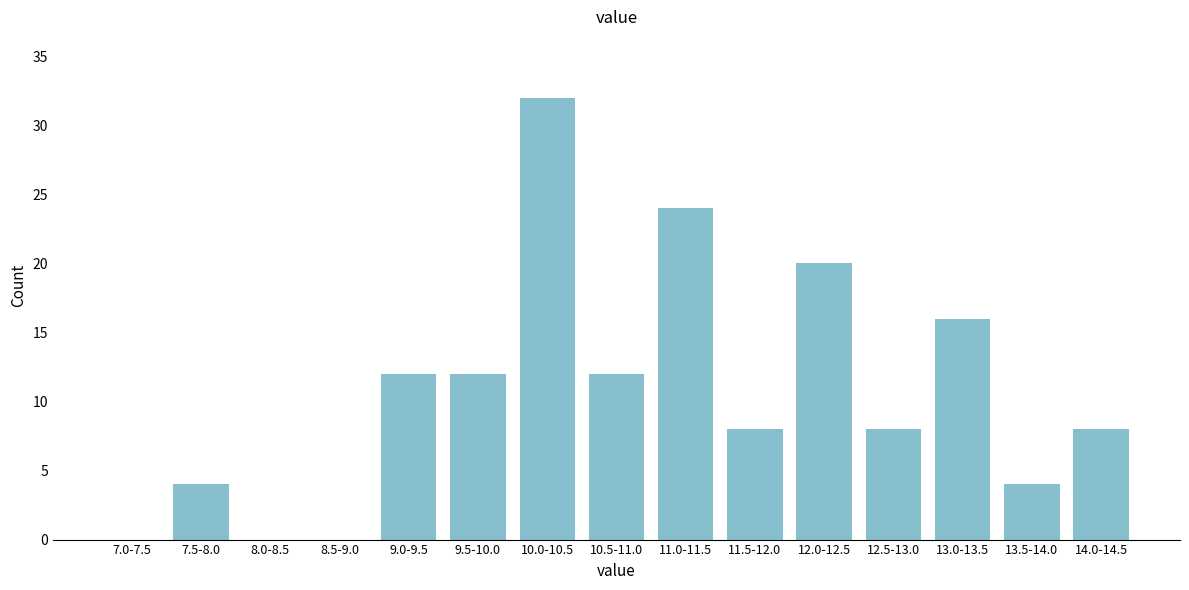

Reading right to left, list all the values displayed in this chart.

14.0-14.5=8	13.5-14.0=4	13.0-13.5=16	12.5-13.0=8	12.0-12.5=20	11.5-12.0=8	11.0-11.5=24	10.5-11.0=12	10.0-10.5=32	9.5-10.0=12	9.0-9.5=12	8.5-9.0=0	8.0-8.5=0	7.5-8.0=4	7.0-7.5=0